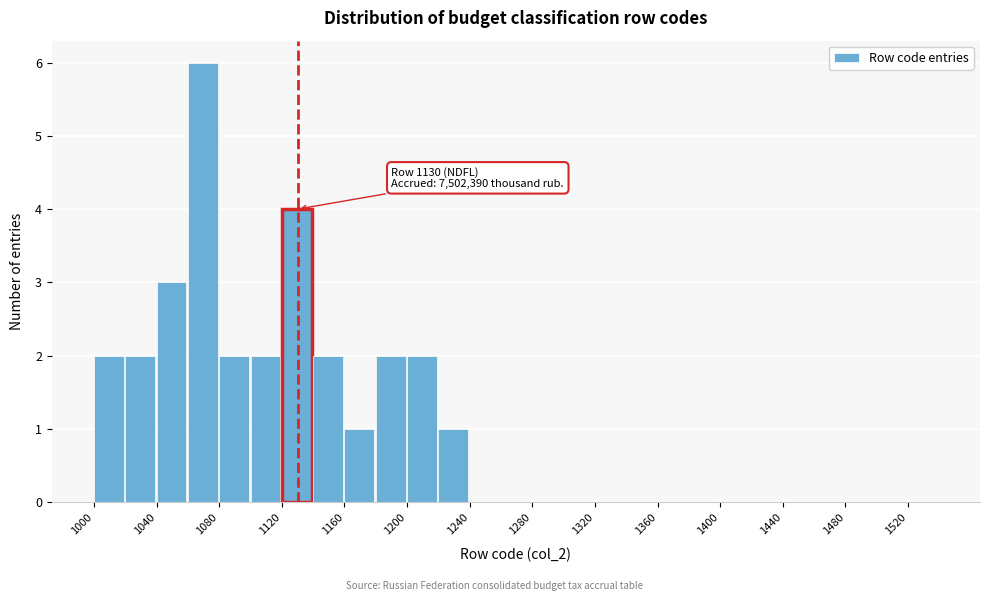

Over which range of the x-axis is the bar tallest?

1060 to 1080